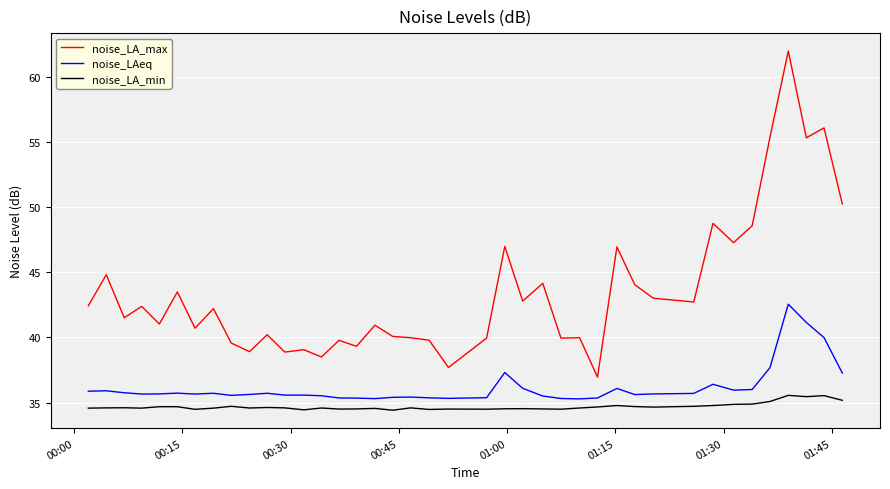

What is the average value of the noise_LA_min series?

34.7